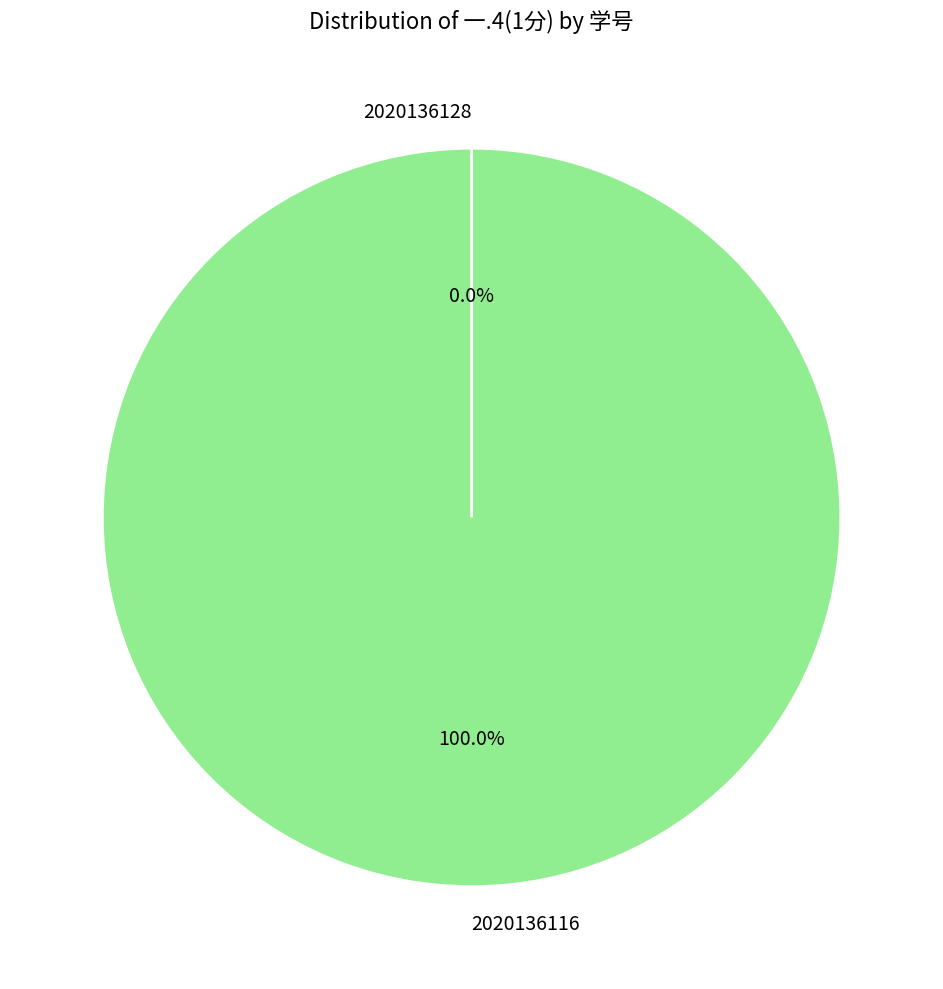

Is it true that 2020136116 is 99% of the pie?

False